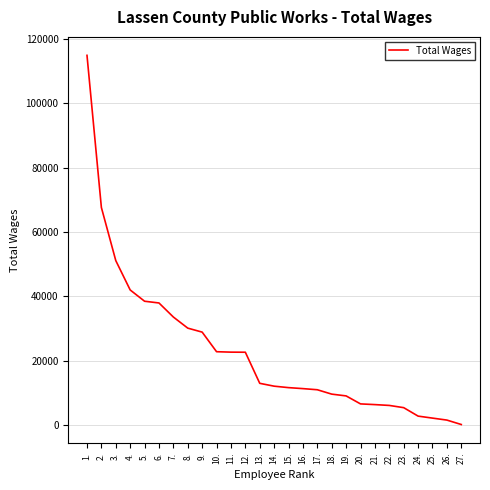

What is the maximum value shown in the chart?

114811